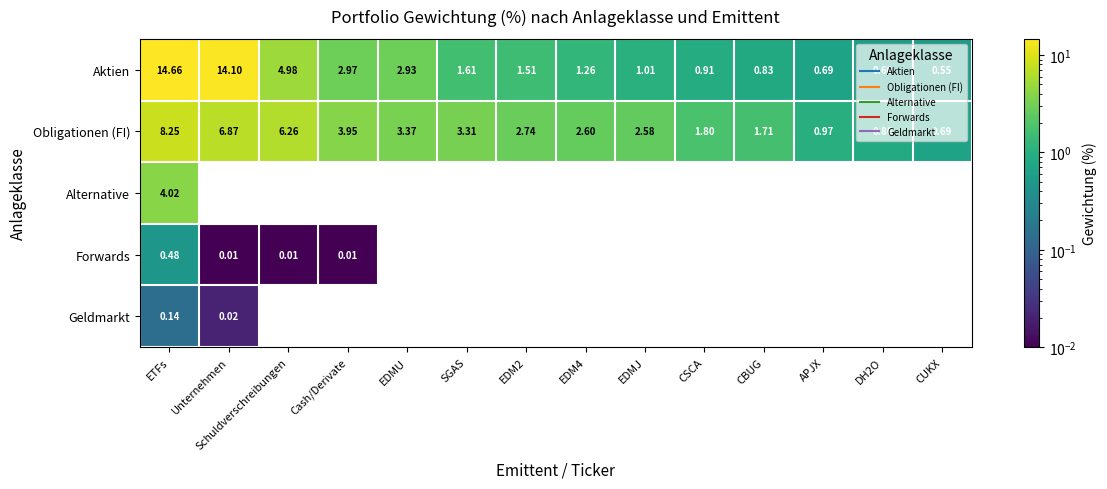

Which series has the largest total across all categories?

Aktien